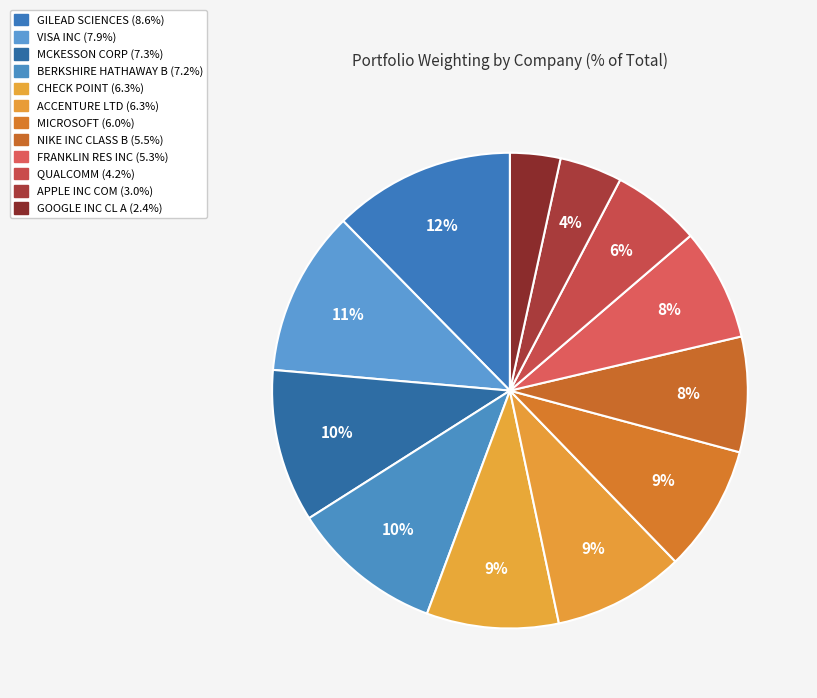

Count the number of slices in the pie.

12